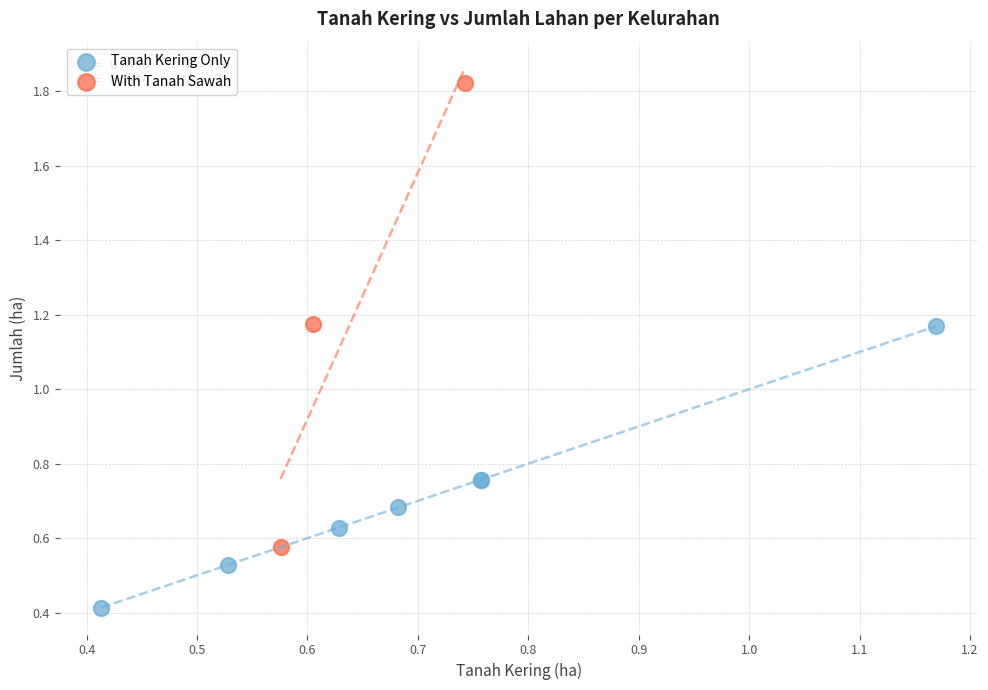

Which series contains the highest Y value?

With Tanah Sawah